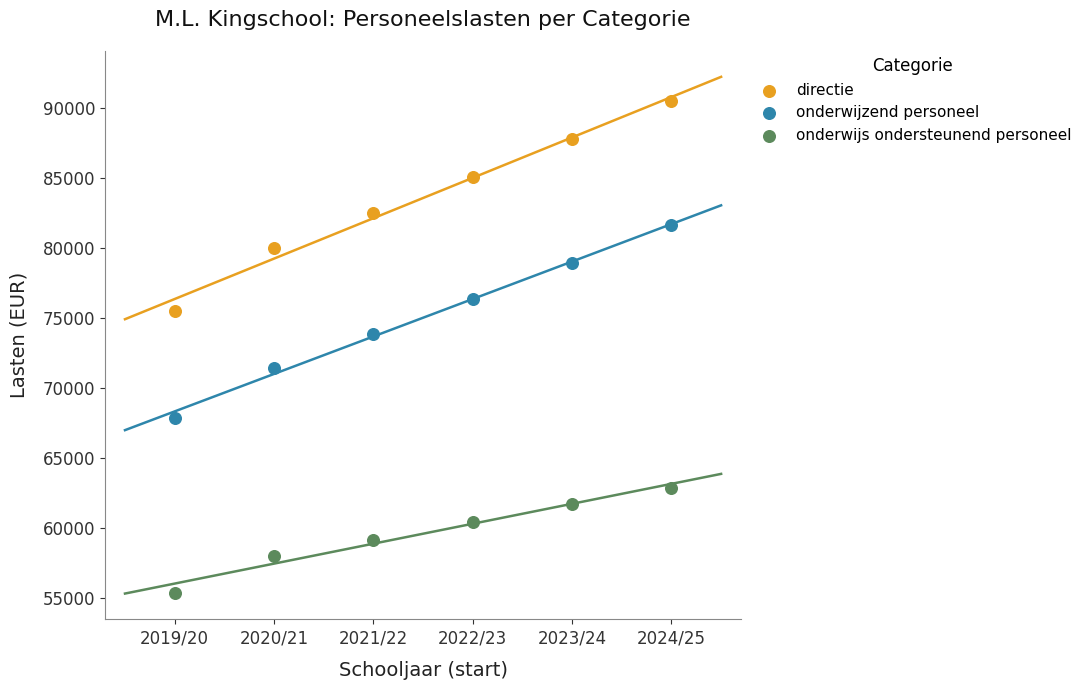

Which series contains the lowest Y value?

onderwijs ondersteunend personeel